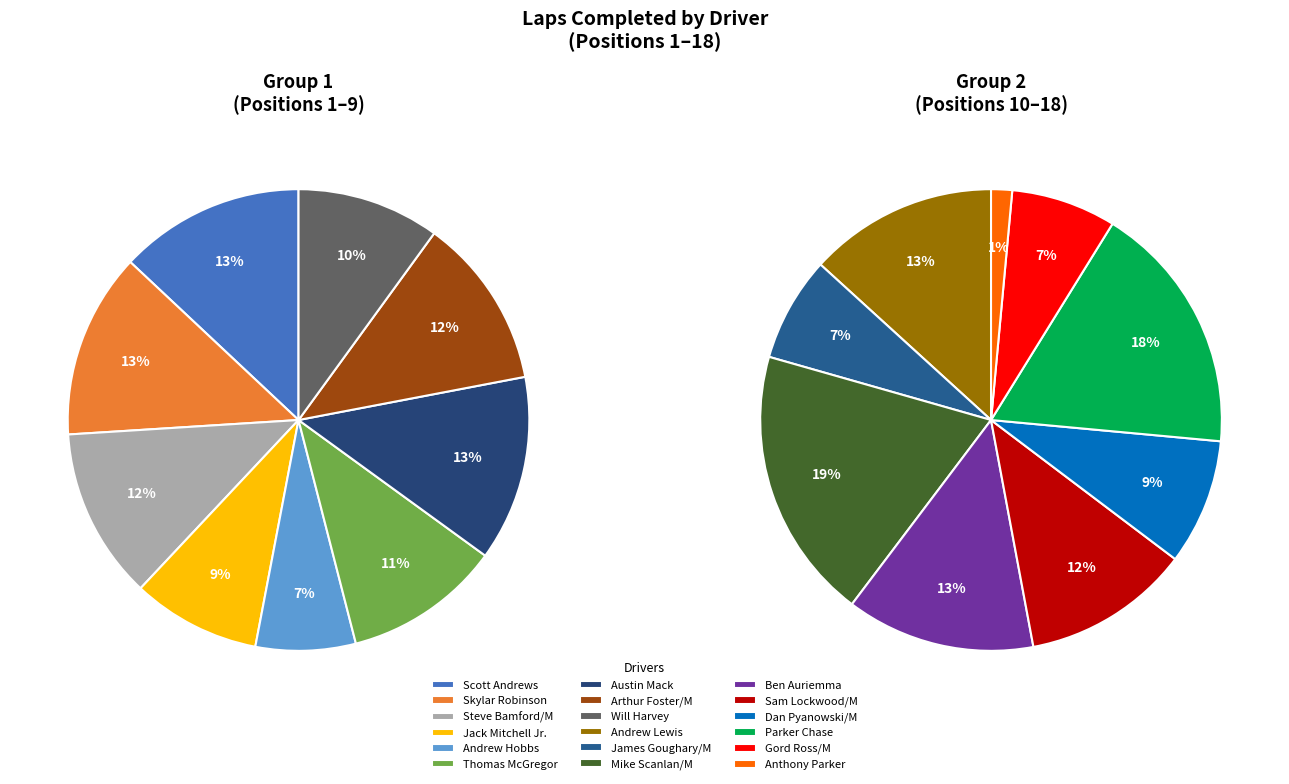

What percentage do Scott Andrews and Parker Chase together represent?

14.9%